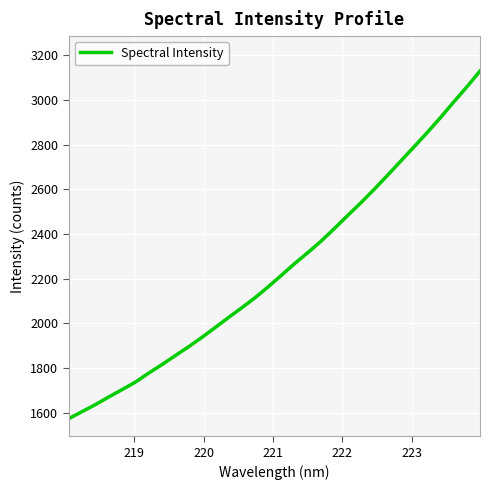

Is this an area chart (filled region under the line)?

No